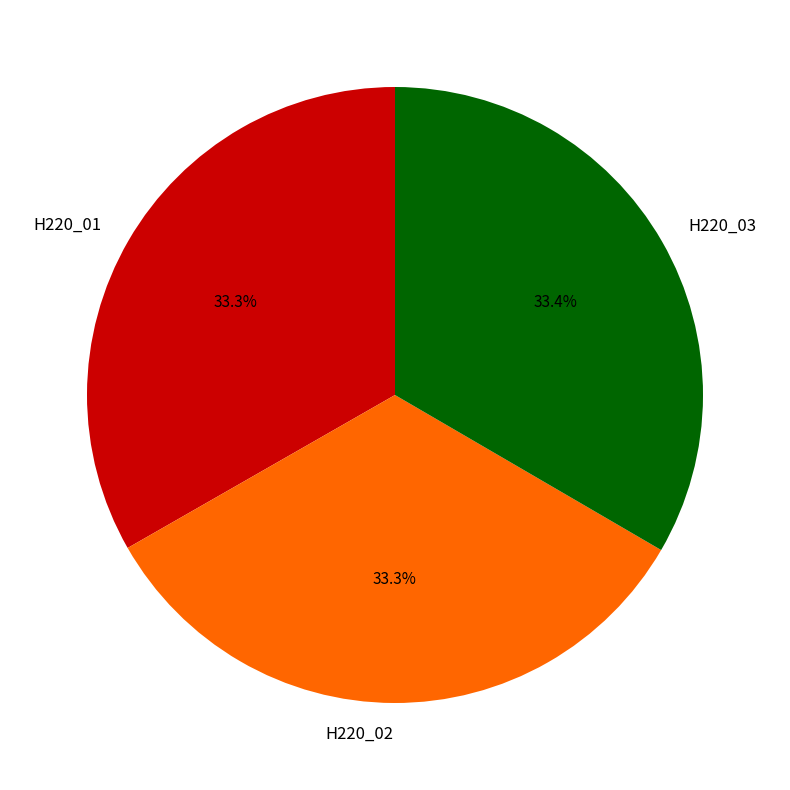

How many segments does this pie chart have?

3